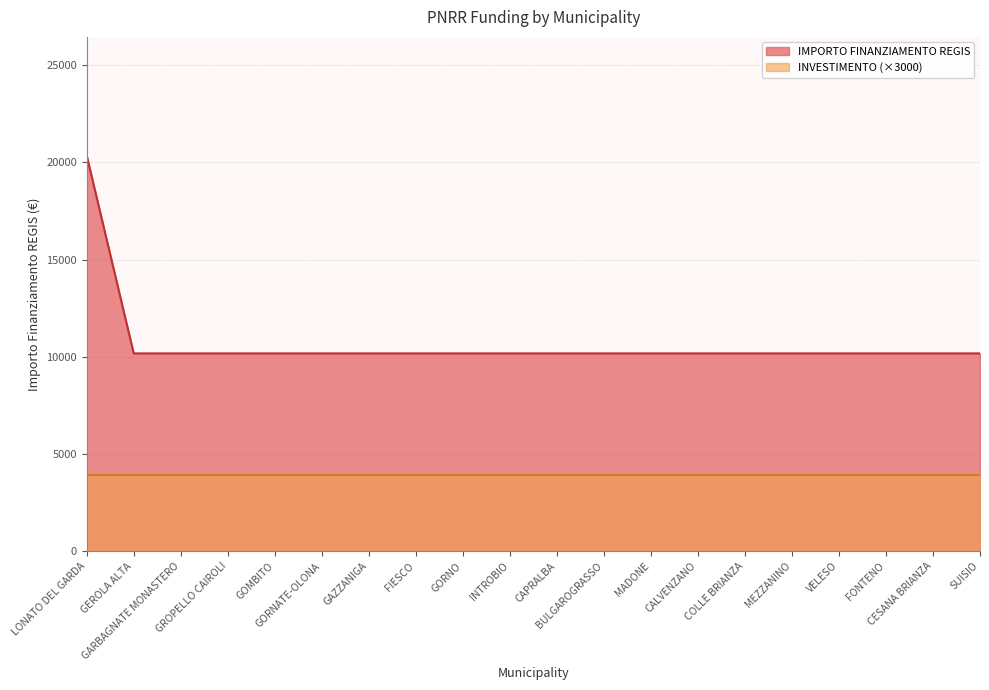

At which category does the chart reach its peak across all series?

LONATO DEL GARDA